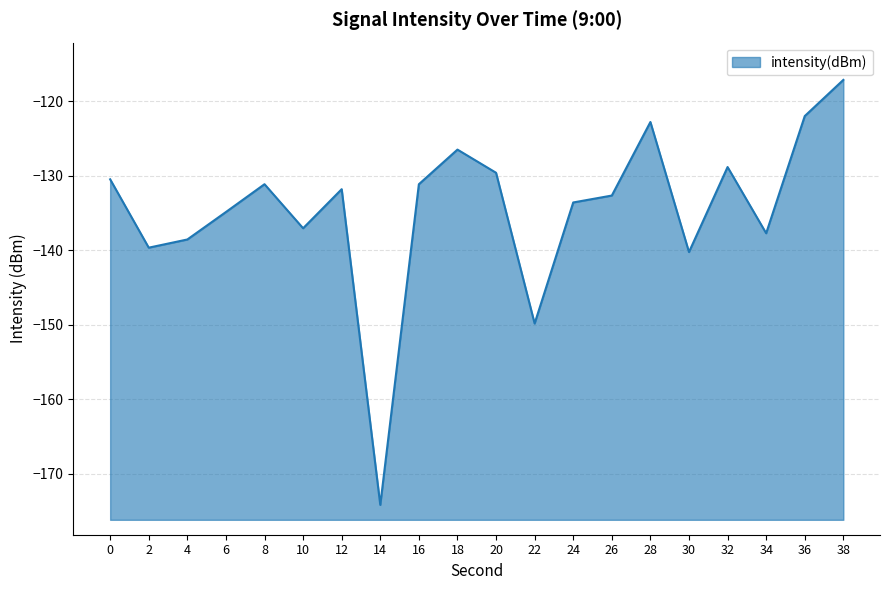

At which category does the data reach its first local valley?

2